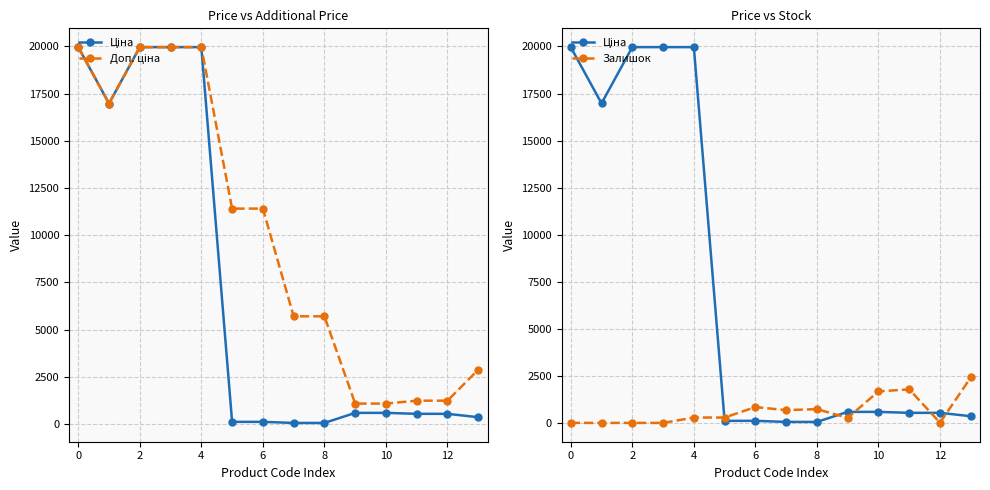

After their last crossing, which series has the higher values: Залишок or Доп. ціна?

Доп. ціна